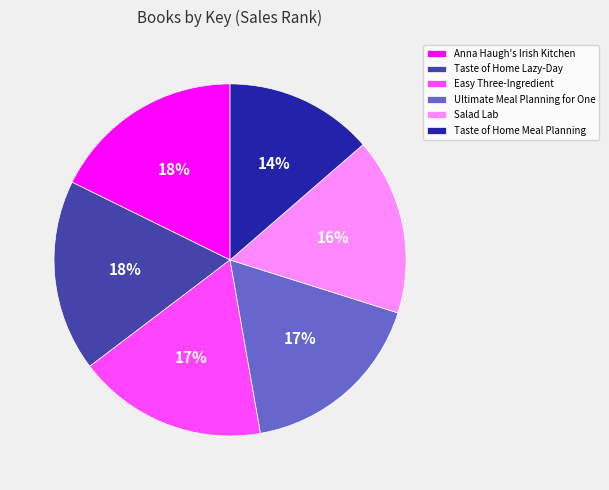

Is the sum of Salad Lab and Ultimate Meal Planning for One greater than half?

No